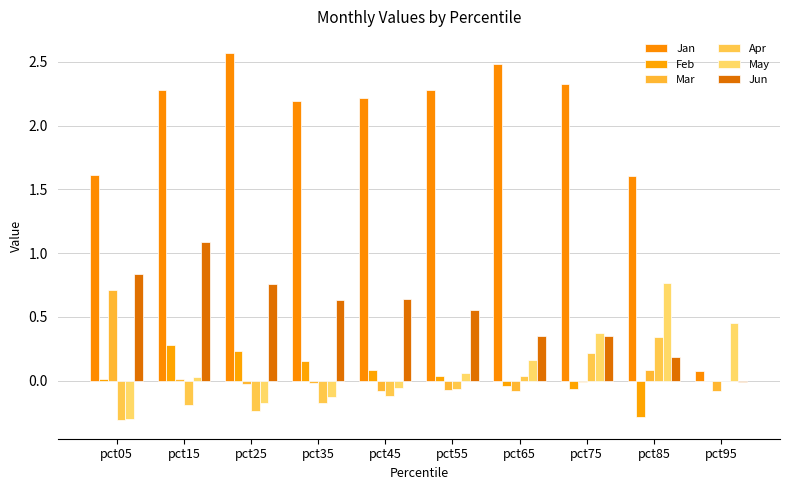

Between pct05 and pct85, which is larger?

pct05